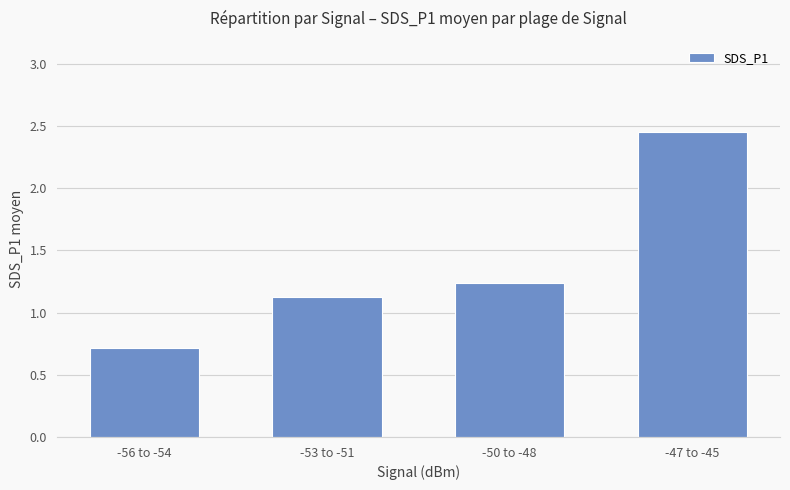

The chart shows a value of 1.6 at -47 to -45. True or false?

False